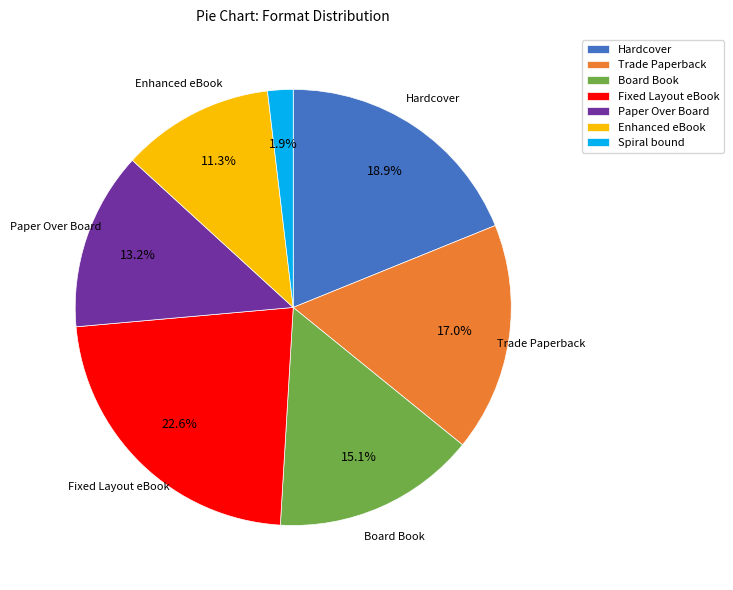

What percentage is NOT represented by Spiral bound?

98.1%